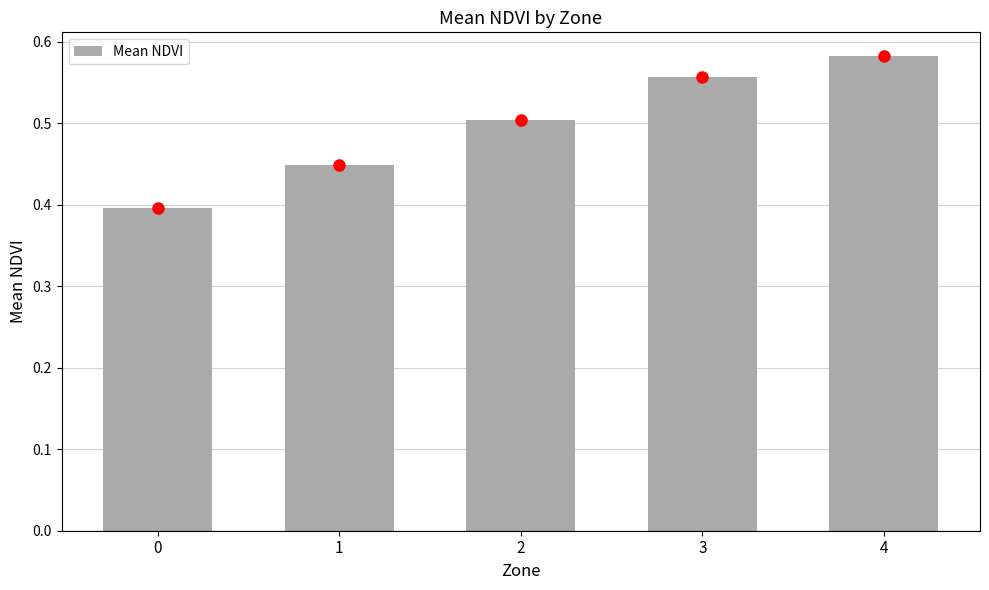

True or false: the data shows 0.2 at 2.

False